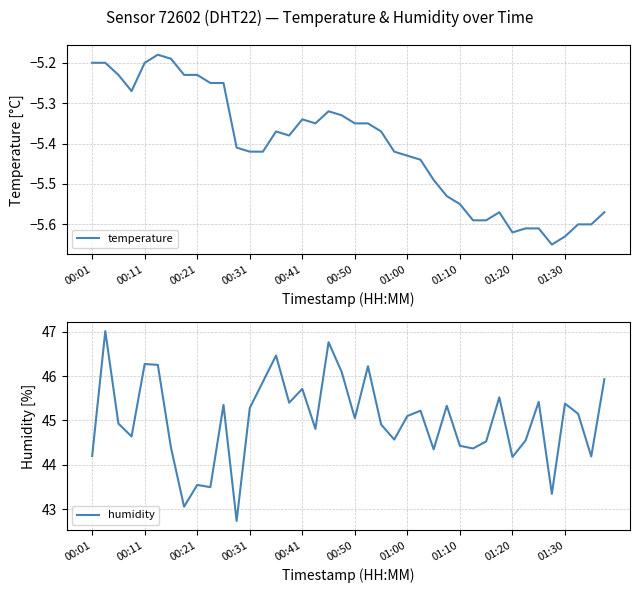

How many categories are shown in the chart?

40